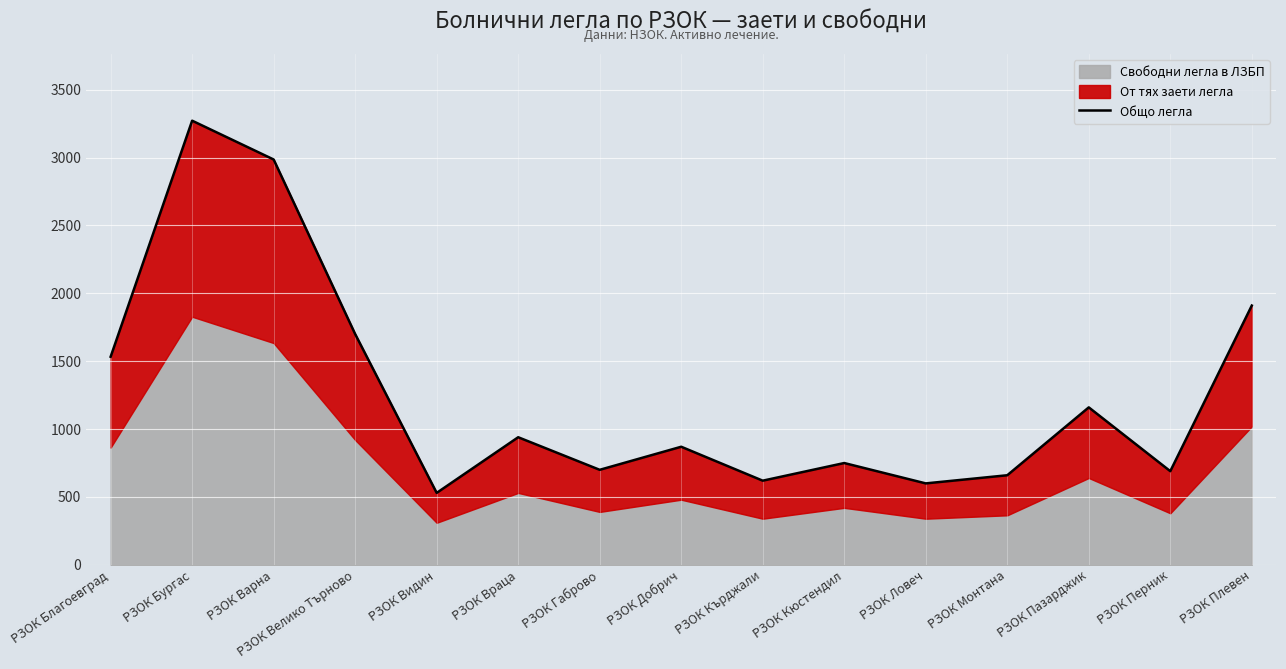

Reading left to right, list all the values displayed in this chart.

РЗОК Благоевград=1533	РЗОК Бургас=3272	РЗОК Варна=2986	РЗОК Велико Търново=1700	РЗОК Видин=530	РЗОК Враца=940	РЗОК Габрово=700	РЗОК Добрич=870	РЗОК Кърджали=620	РЗОК Кюстендил=750	РЗОК Ловеч=600	РЗОК Монтана=660	РЗОК Пазарджик=1160	РЗОК Перник=690	РЗОК Плевен=1910